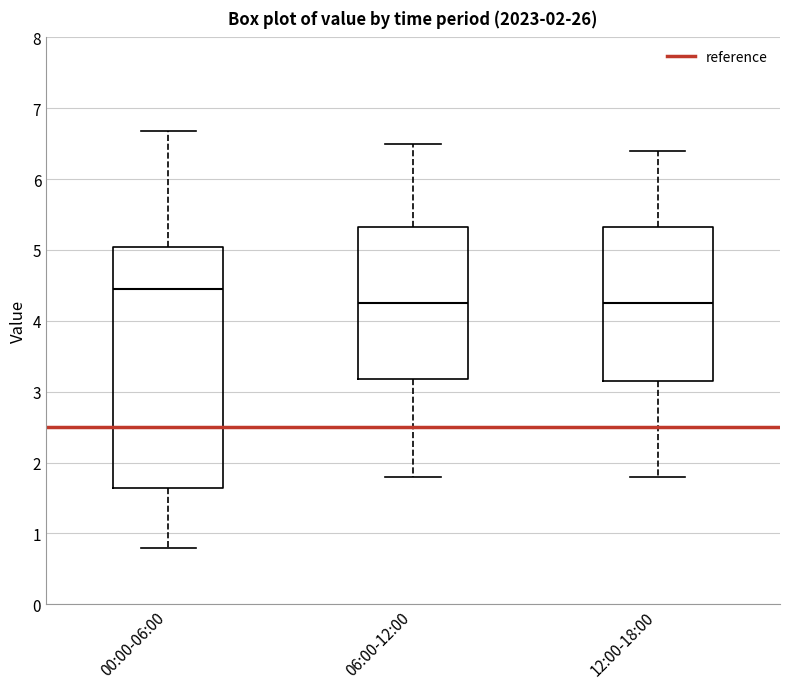

Comparing the boxes themselves (not the whiskers), which one is the tallest?

00:00-06:00